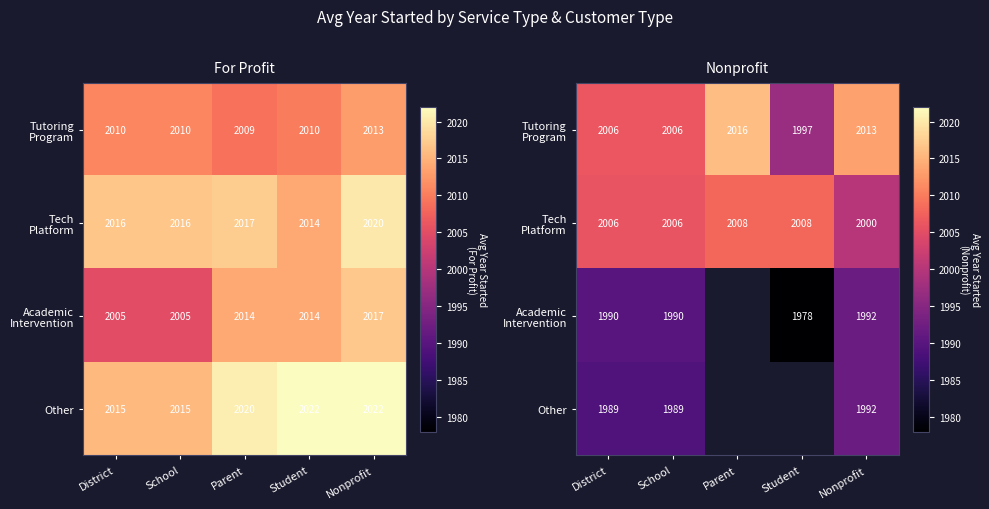

At how many categories does at least one series exceed 1978?

5